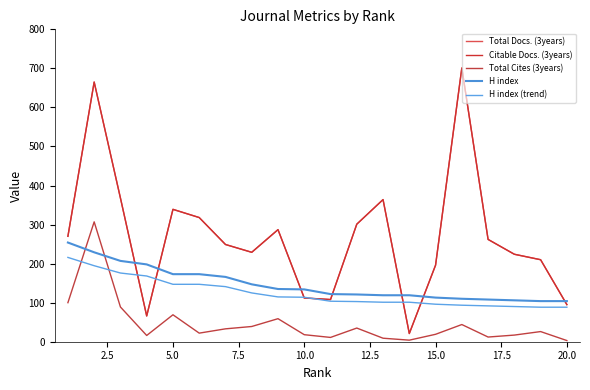

What is the average value of the Total Cites (3years) series?

46.6